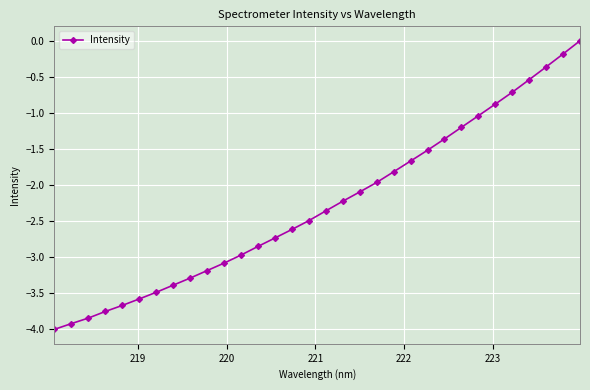

How many distinct data groups are displayed?

1